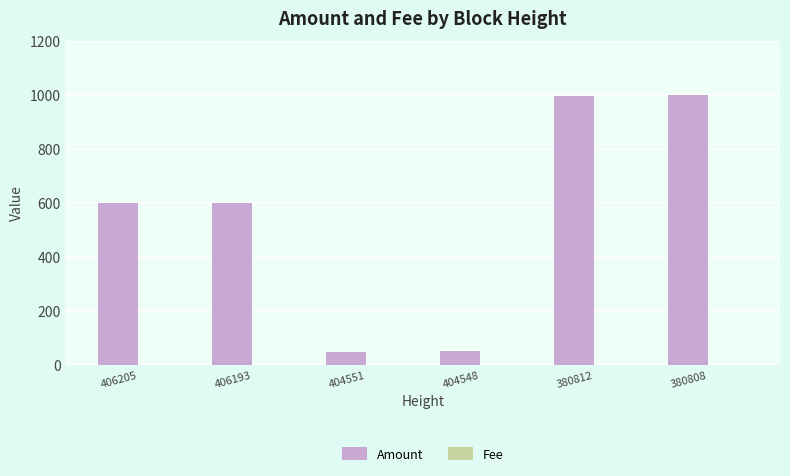

The Amount series shows 999.0 at 380808. True or false?

True